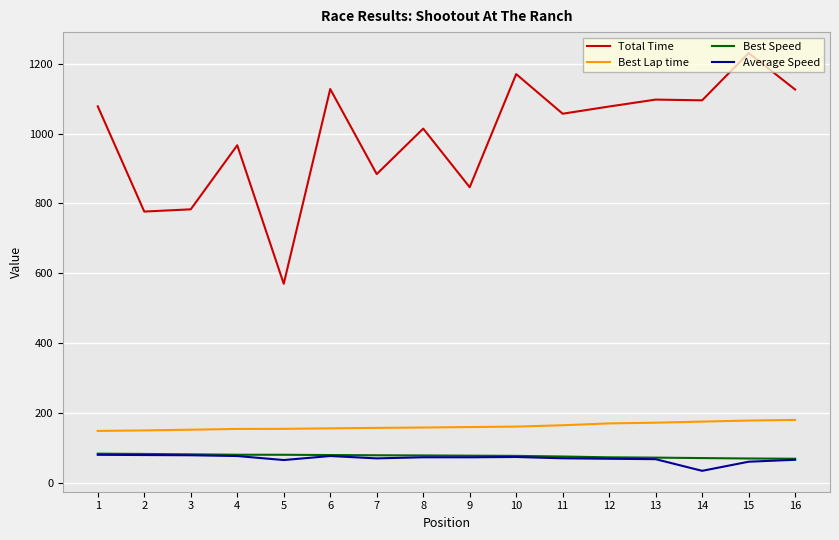

What is the difference between the highest and lowest values at 16?

1061.5